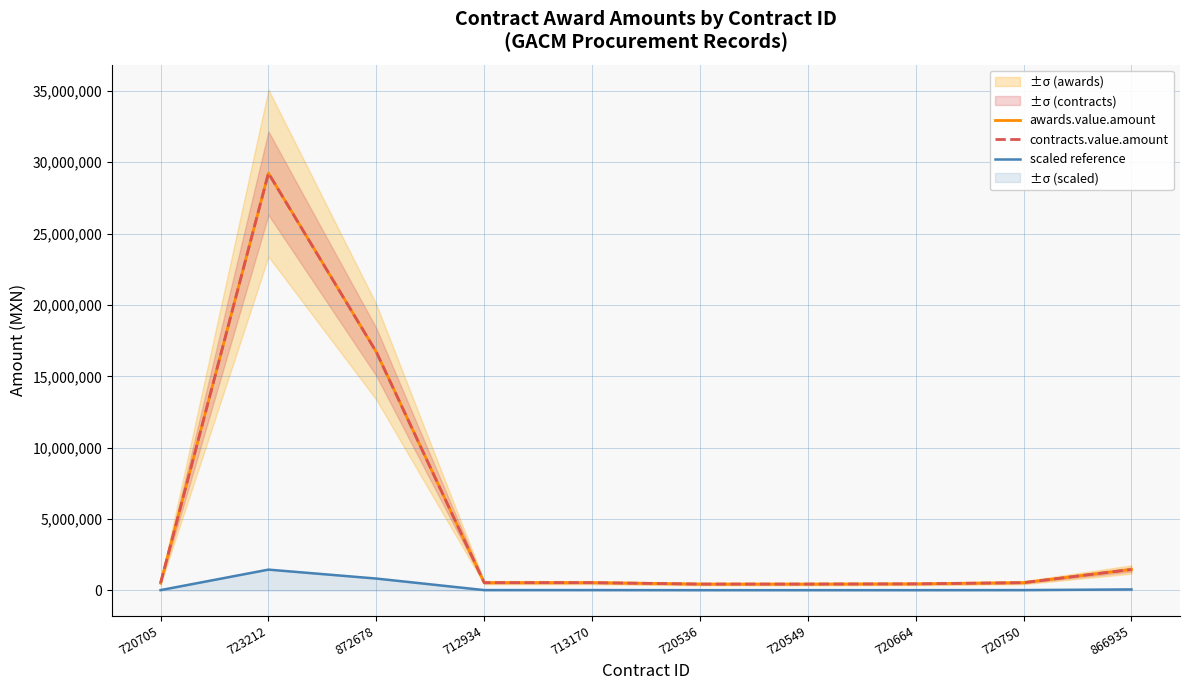

Which series has the largest total across all categories?

awards.value.amount